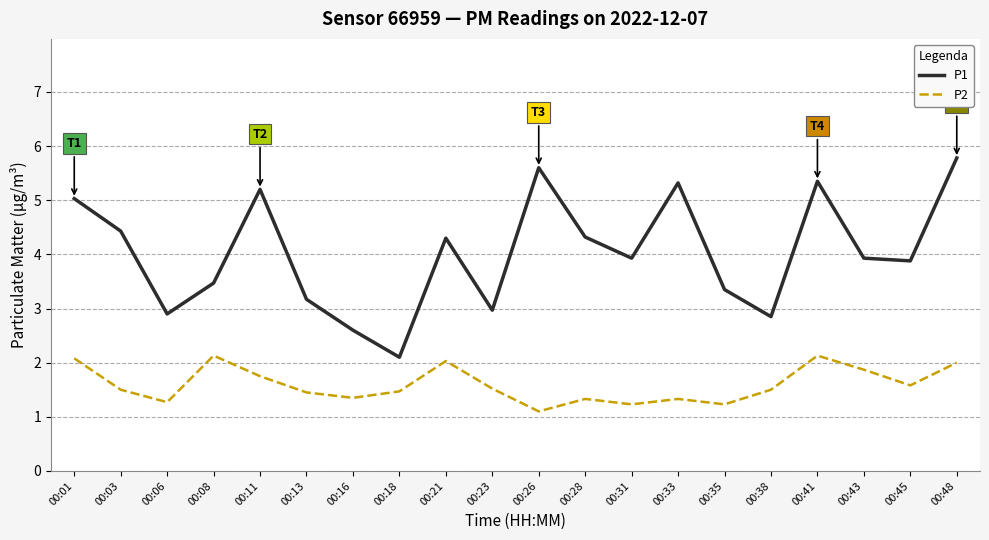

What is the difference between the highest and lowest values at 00:31?

2.7